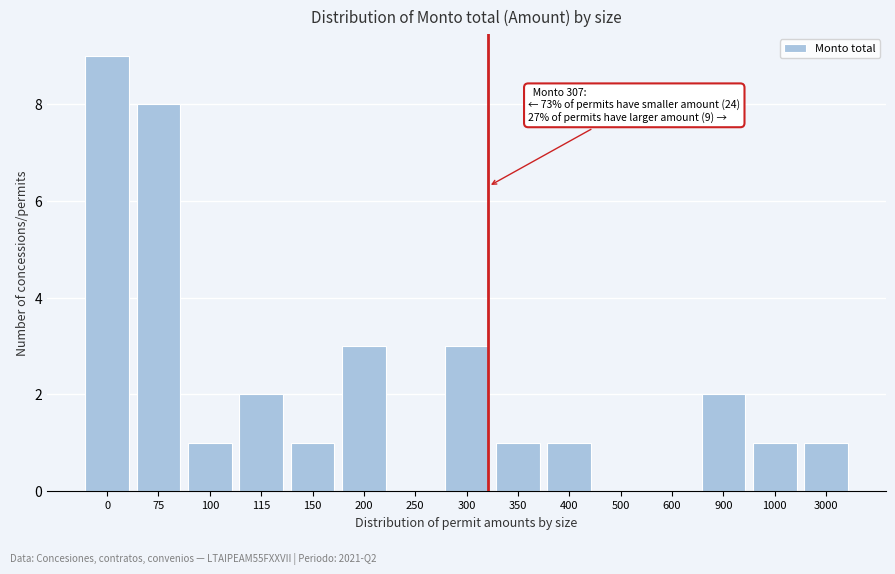

Reading left to right, transcribe all the data shown in this chart.

0=9	75=8	100=1	115=2	150=1	200=3	250=0	300=3	350=1	400=1	500=0	600=0	900=2	1000=1	3000=1